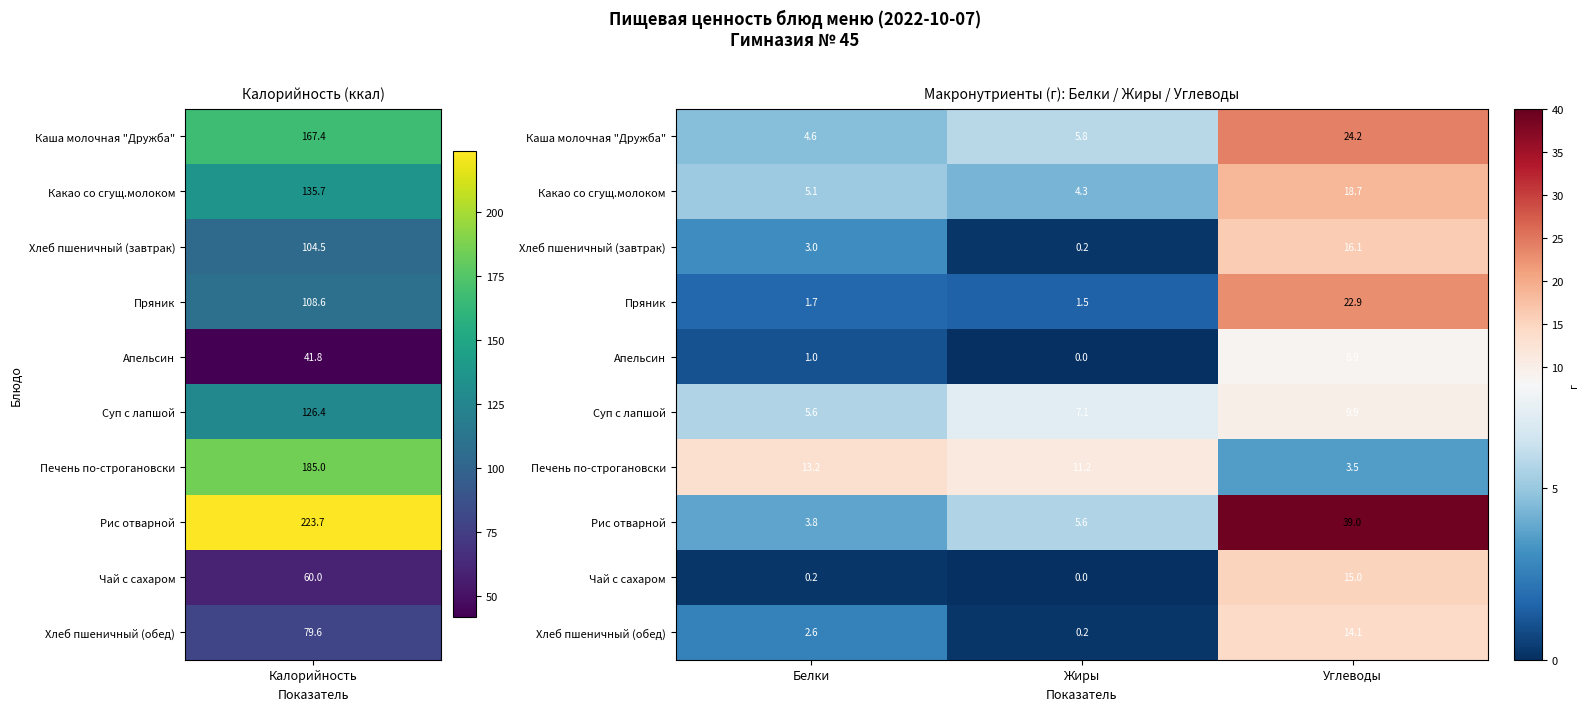

What is the difference between the Апельсин values at Углеводы and Белки?

7.9